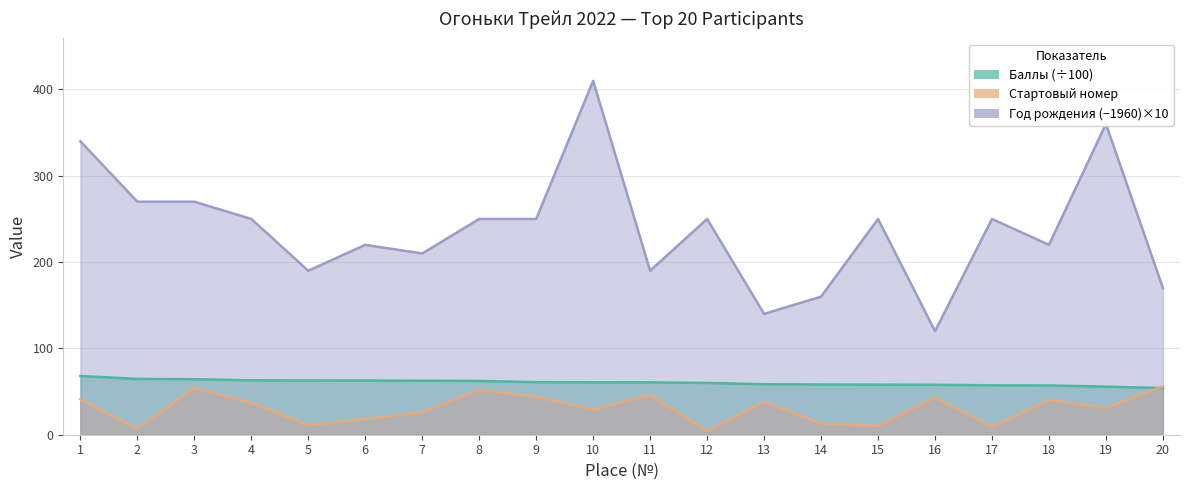

Reading right to left, extract all data points from this chart.

Баллы: 54.0	55.7	57.1	57.3	57.8	58.0	58.2	58.5	60.0	60.6	60.7	60.9	62.3	62.5	62.8	62.9	63.0	64.3	64.7	68.1
Стартовый номер: 56.0	31.0	40.0	9.0	43.0	10.0	13.0	38.0	4.0	46.0	29.0	44.0	52.0	26.0	18.0	11.0	37.0	54.0	7.0	41.0
Год рождения: 170.0	360.0	220.0	250.0	120.0	250.0	160.0	140.0	250.0	190.0	410.0	250.0	250.0	210.0	220.0	190.0	250.0	270.0	270.0	340.0